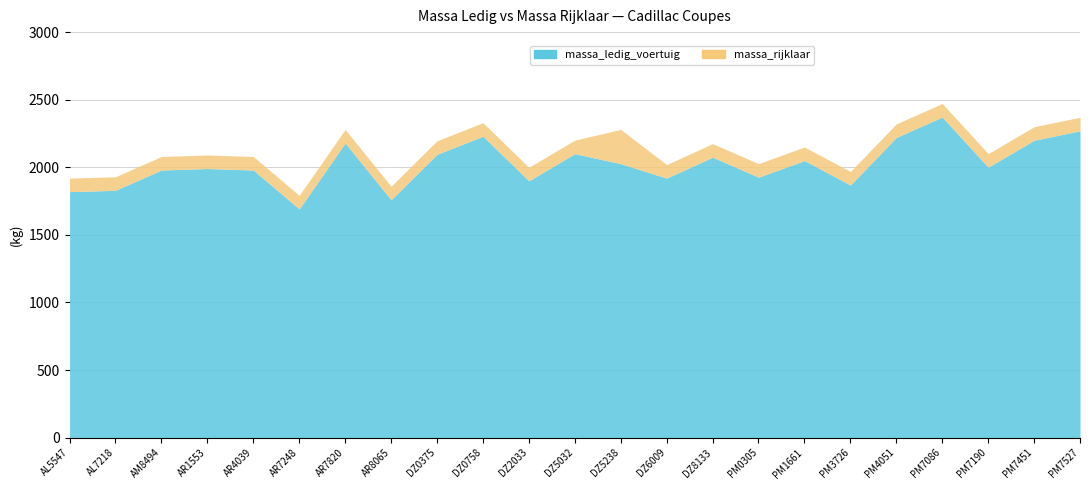

True or false: massa_rijklaar has a value of 1969 at PM3726.

True